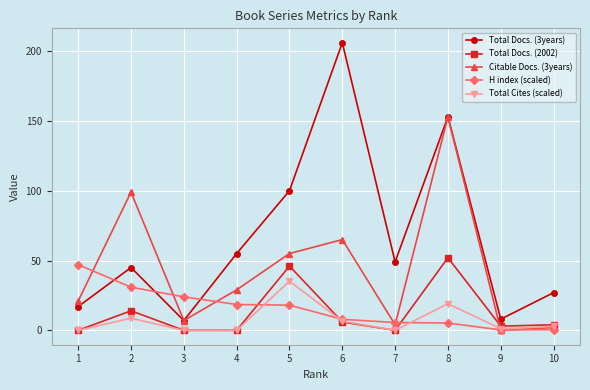

What is the spread (max minus min) of values at 6?

200.0